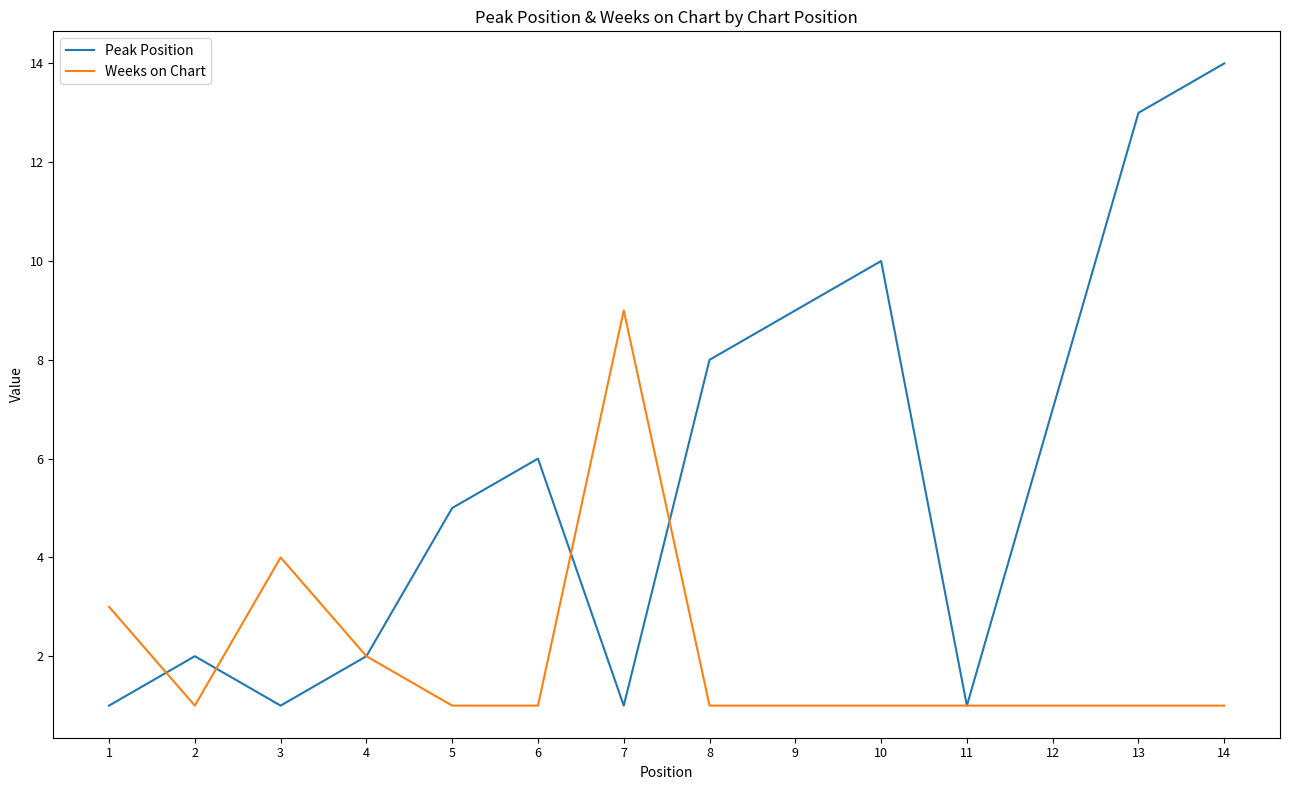

The value of Weeks on Chart at 10 is 1. True or false?

True